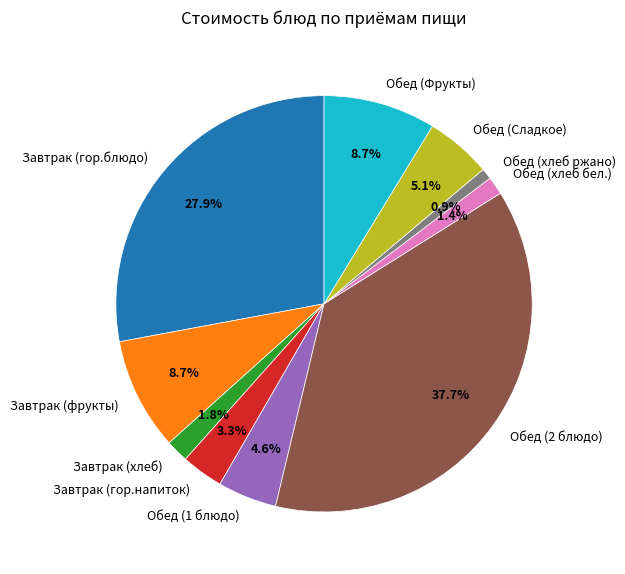

How many slices are in this pie chart?

10